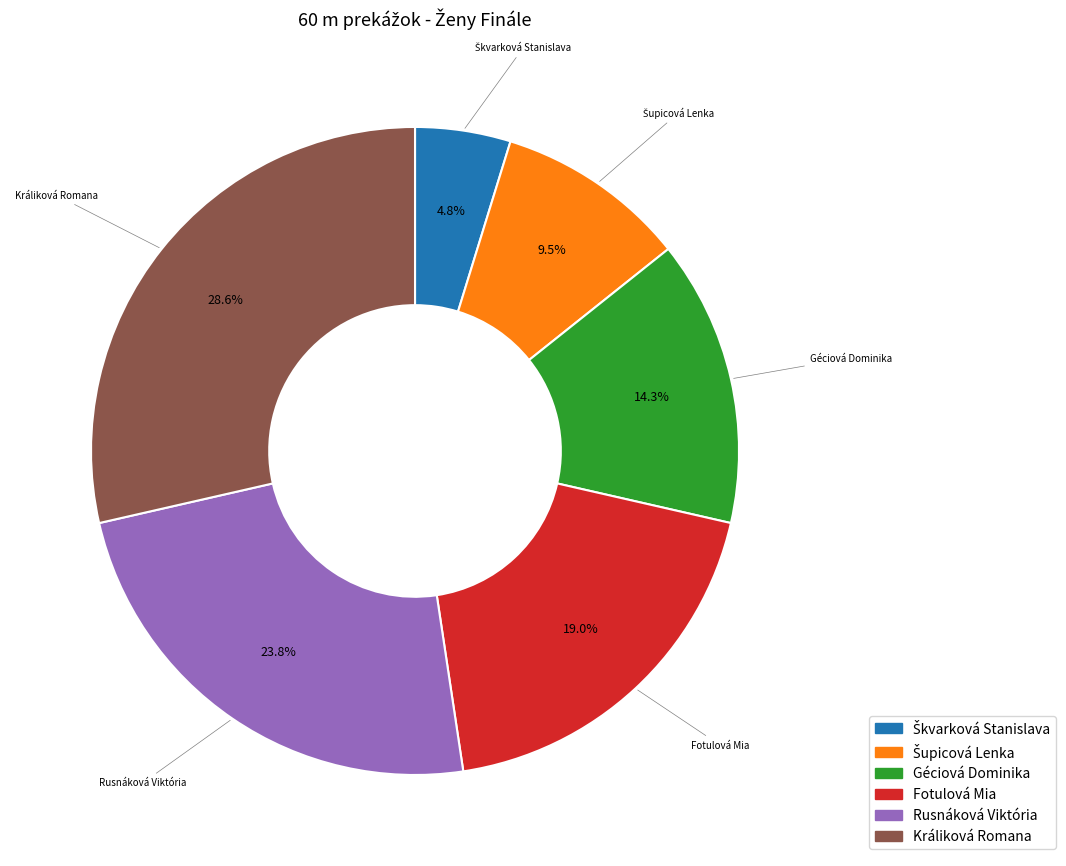

Do Fotulová Mia and Rusnáková Viktória together represent more than half of the pie?

No